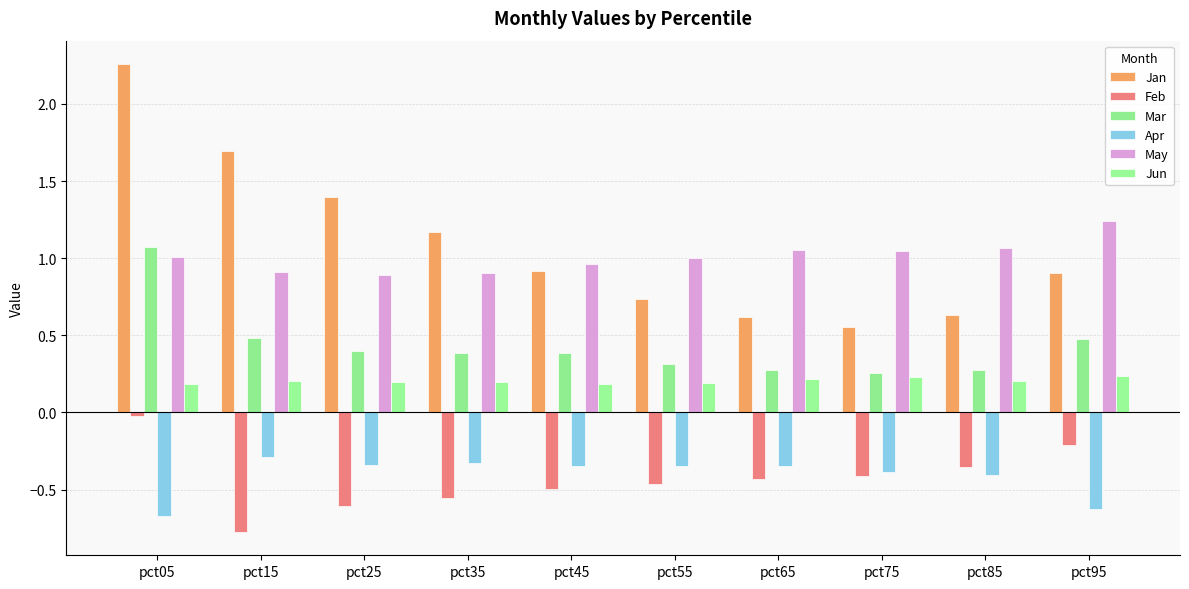

Reading right to left, list all the values displayed in this chart.

Jan: 0.9	0.6	0.6	0.6	0.7	0.9	1.2	1.4	1.7	2.3
Feb: -0.2	-0.4	-0.4	-0.4	-0.5	-0.5	-0.6	-0.6	-0.8	-0.0
Mar: 0.5	0.3	0.3	0.3	0.3	0.4	0.4	0.4	0.5	1.1
Apr: -0.6	-0.4	-0.4	-0.3	-0.3	-0.3	-0.3	-0.3	-0.3	-0.7
May: 1.2	1.1	1.0	1.1	1.0	1.0	0.9	0.9	0.9	1.0
Jun: 0.2	0.2	0.2	0.2	0.2	0.2	0.2	0.2	0.2	0.2